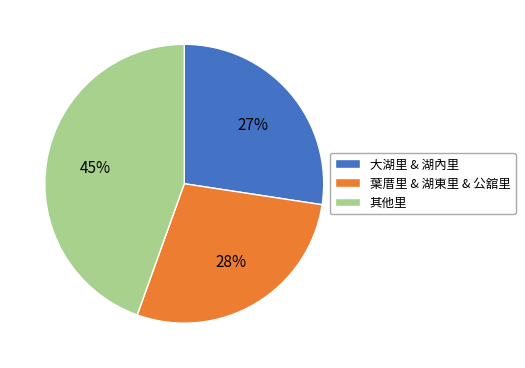

Which has a higher value, 葉厝里 & 湖東里 & 公舘里 or 大湖里 & 湖內里?

葉厝里 & 湖東里 & 公舘里